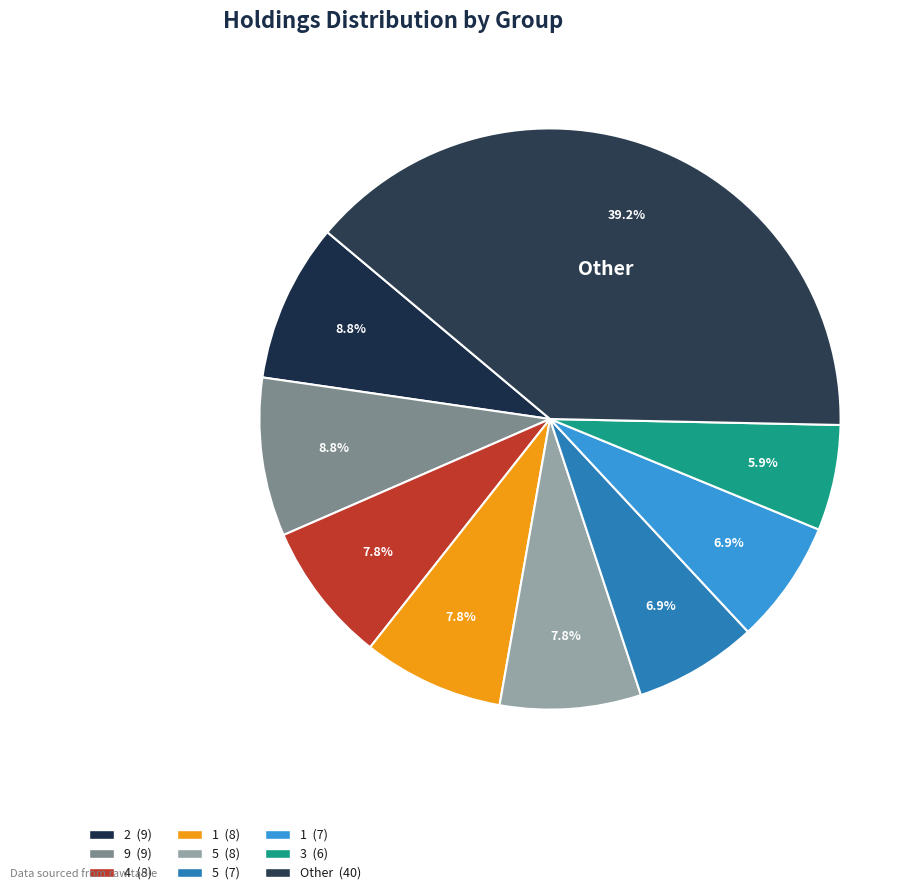

How many slices are in this pie chart?

9